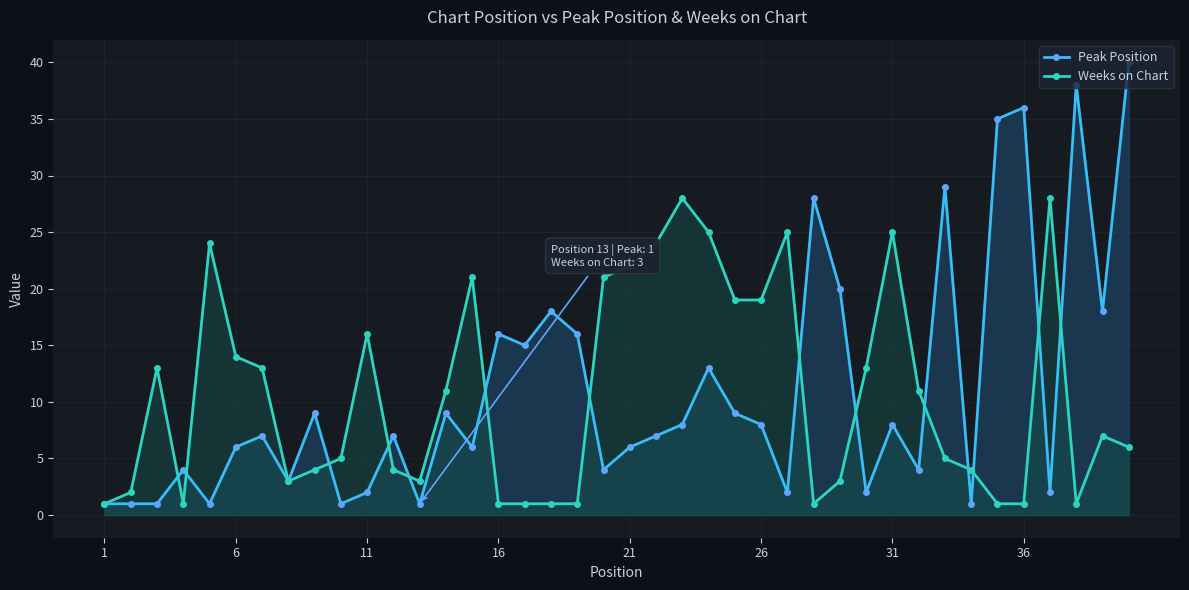

How many series are shown in this chart?

2